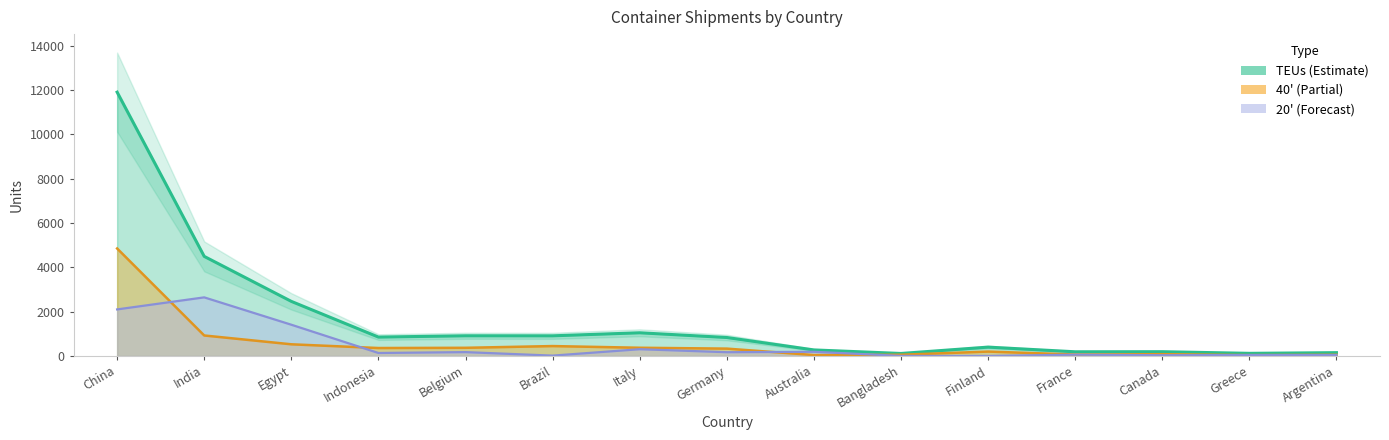

What is the difference between the maximum and second lowest values in the 20' series?

2643.0